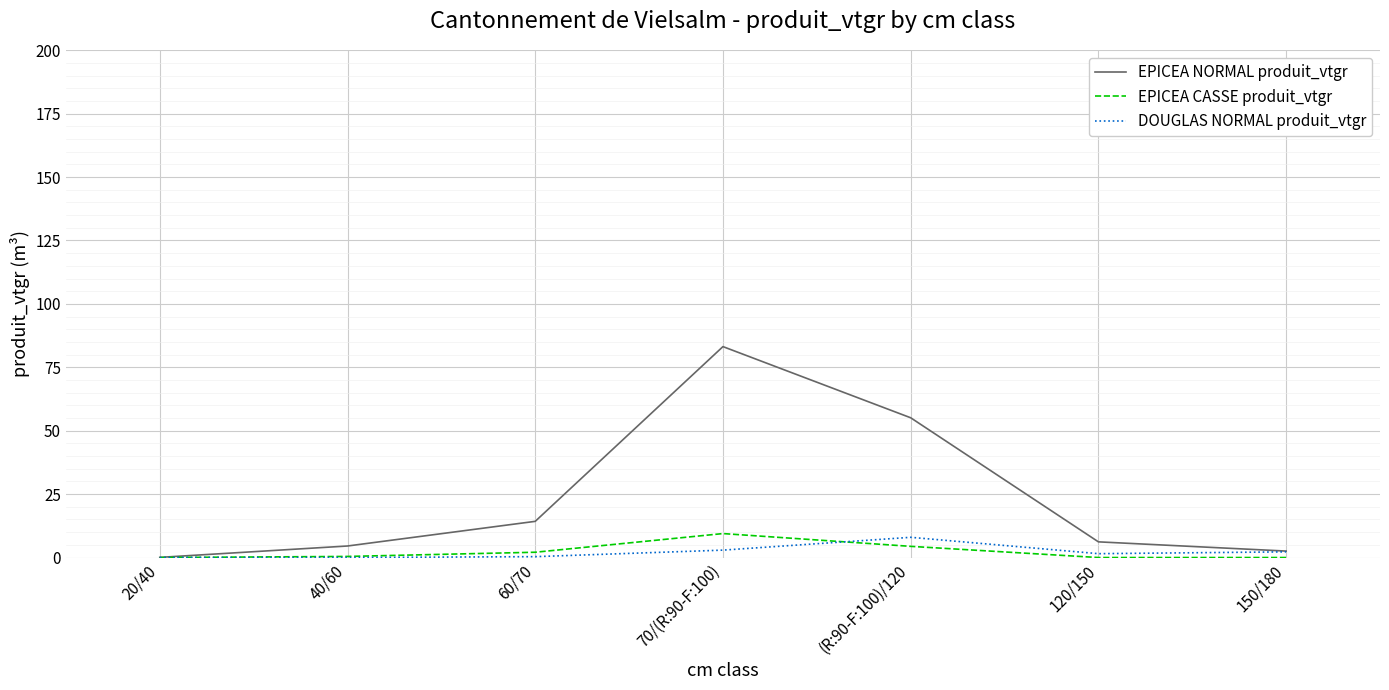

How many series are shown in this chart?

3